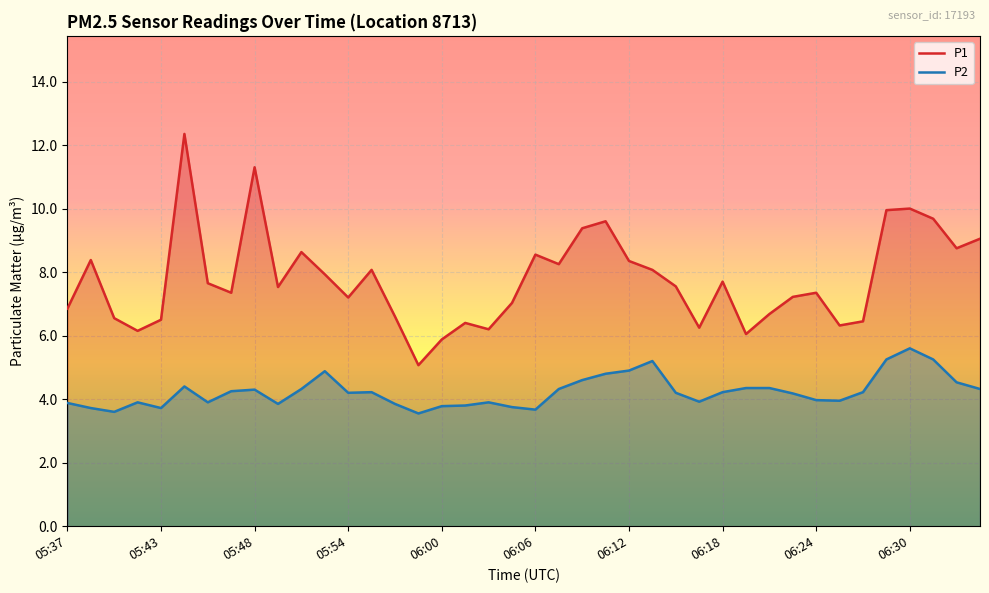

Does the chart display data point markers on the line(s)?

No